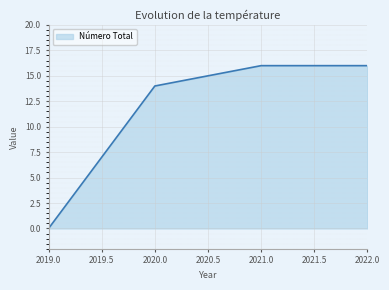

The value at 2019.0 is 0. True or false?

True